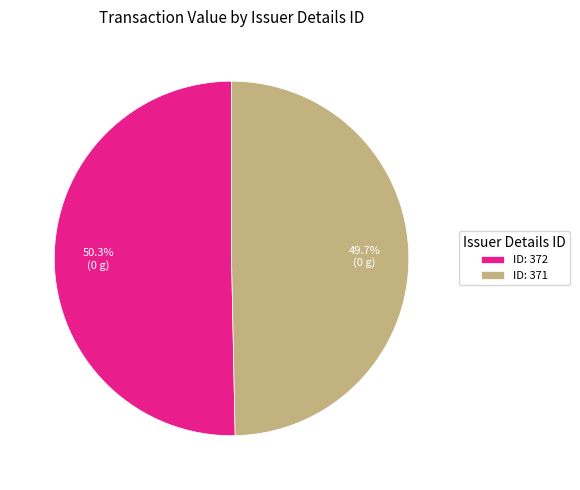

Combined, do ID: 372 and ID: 371 account for over 50%?

Yes